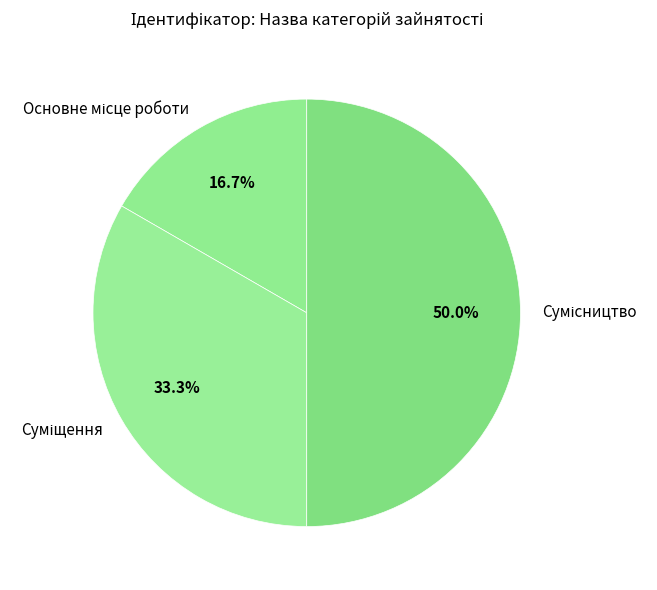

Which has a higher value, Суміщення or Сумісництво?

Сумісництво